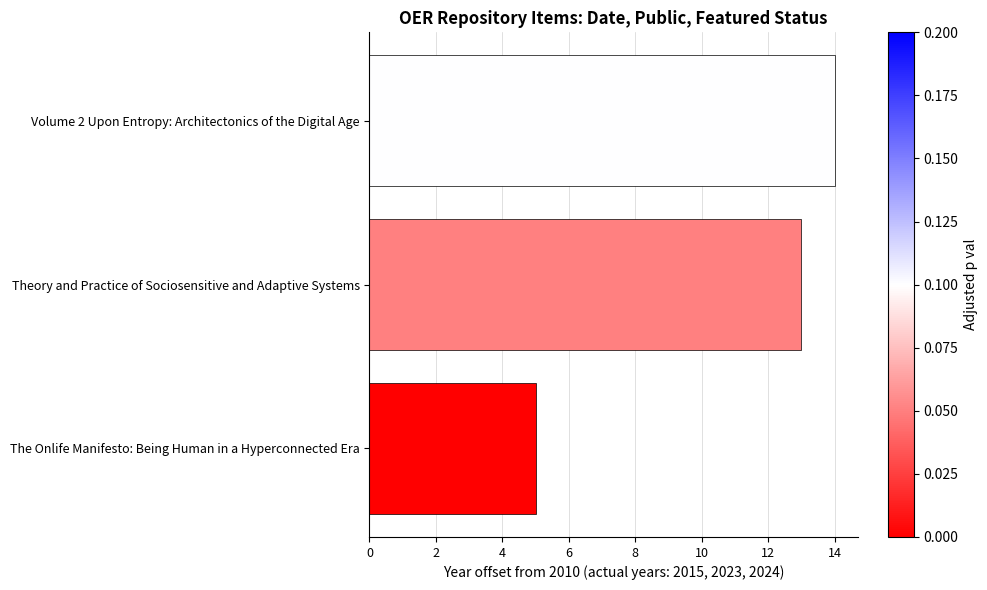

List the labels in order of value, smallest first.

The Onlife Manifesto: Being Human in a Hyperconnected Era, Theory and Practice of Sociosensitive and Adaptive Systems, Volume 2 Upon Entropy: Architectonics of the Digital Age